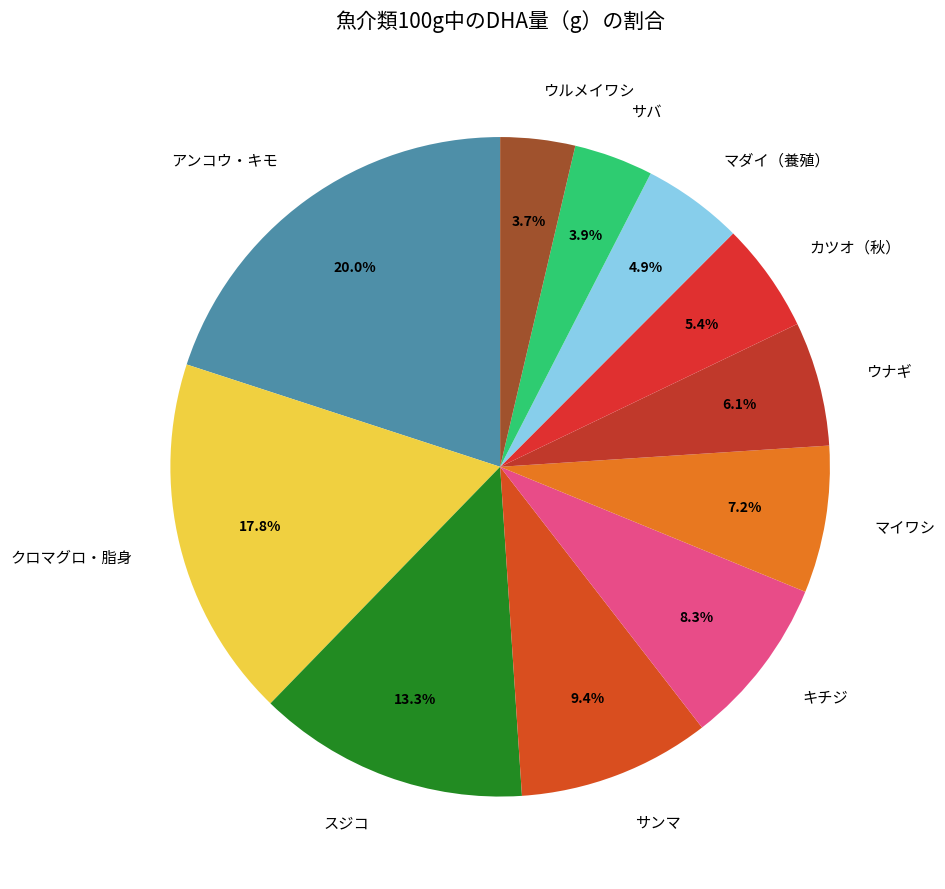

To the nearest percent, what is the difference between the クロマグロ・脂身 and ウルメイワシ slice percentages?

14%